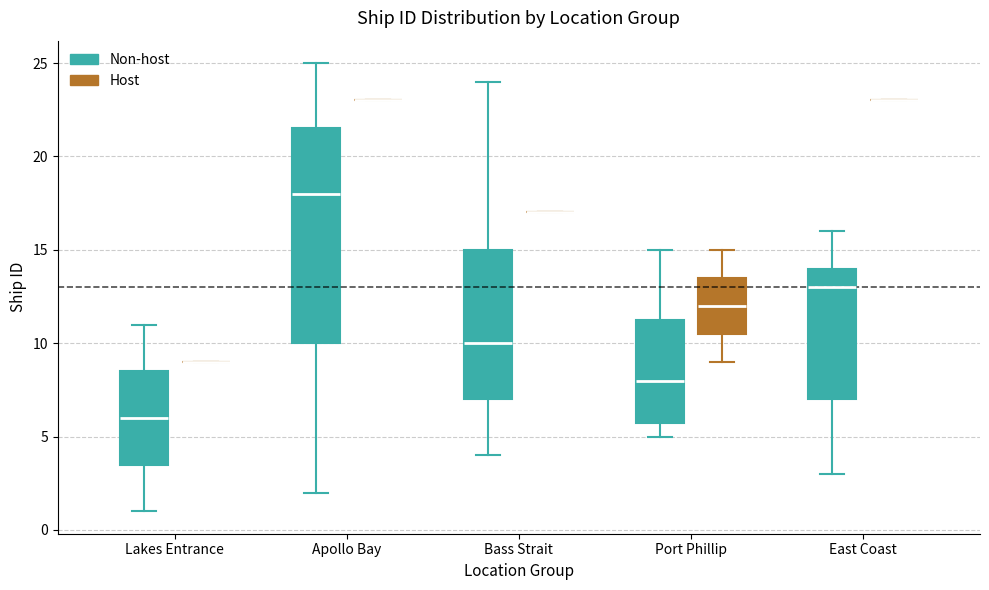

Reading left to right, read every box against the y-axis: the position of its median line, the range the box covers, and the ends of its whiskers. The values are not printed on the chart, so give them approximately, as read against the axis.

Lakes Entrance (Non-host): median 6.0, box 3.5 to 8.5, whiskers 1.0 to 11.0
Lakes Entrance (Host): box collapsed to a line at 9.0, whiskers 9.0 to 9.0
Apollo Bay (Non-host): median 18.0, box 10.0 to 21.5, whiskers 2.0 to 25.0
Apollo Bay (Host): box collapsed to a line at 23.0, whiskers 23.0 to 23.0
Bass Strait (Non-host): median 10.0, box 7.0 to 15.0, whiskers 4.0 to 24.0
Bass Strait (Host): box collapsed to a line at 17.0, whiskers 17.0 to 17.0
Port Phillip (Non-host): median 8.0, box 6.0 to 11.5, whiskers 5.0 to 15.0
Port Phillip (Host): median 12.0, box 10.5 to 13.5, whiskers 9.0 to 15.0
East Coast (Non-host): median 13.0, box 7.0 to 14.0, whiskers 3.0 to 16.0
East Coast (Host): box collapsed to a line at 23.0, whiskers 23.0 to 23.0